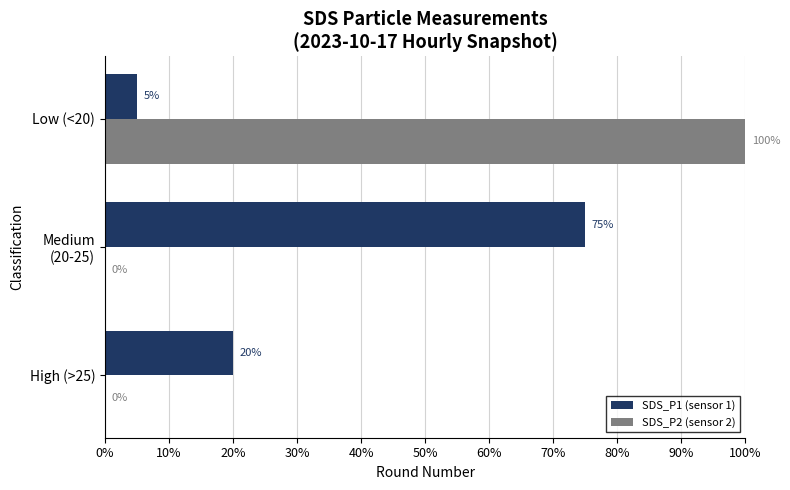

What is the approximate value of SDS_P1 (sensor 1) at Low (<20), to the nearest 5?

5